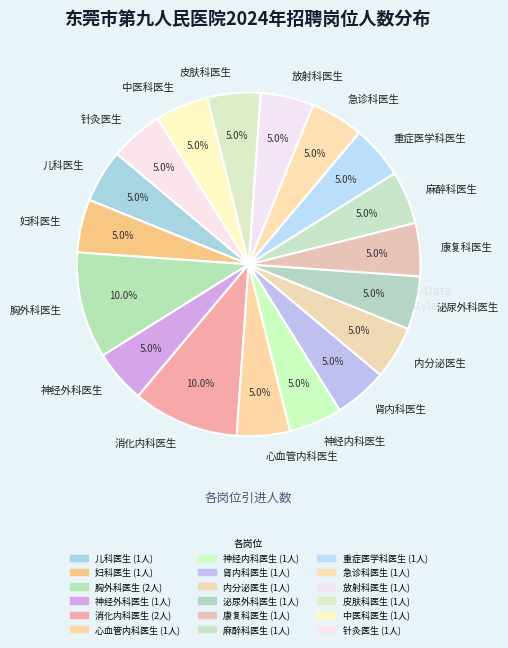

To the nearest percent, what is the combined percentage of 神经外科医生 and 针灸医生?

10%